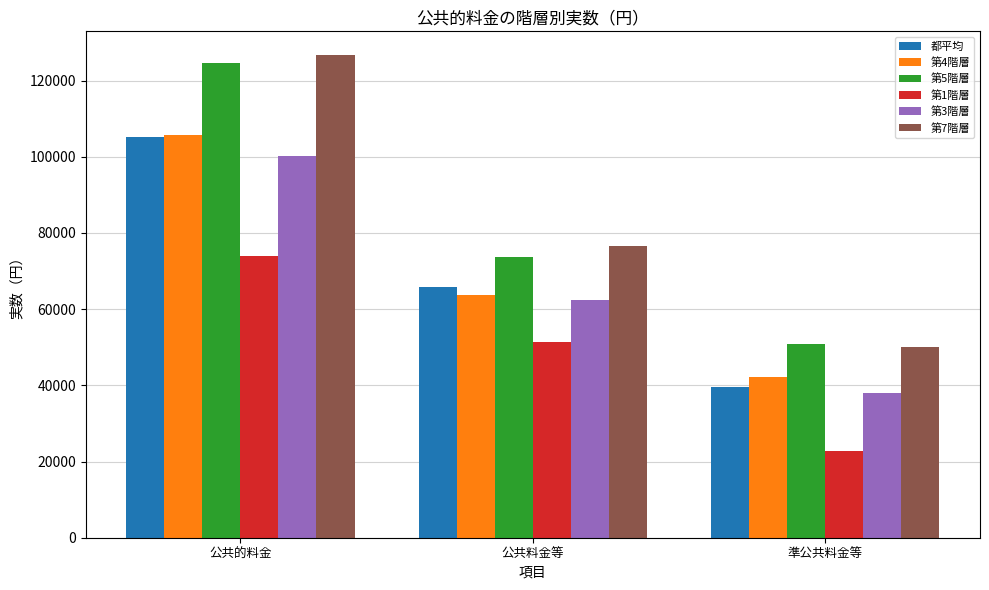

Which category has the highest value in the 都平均 series?

公共的料金